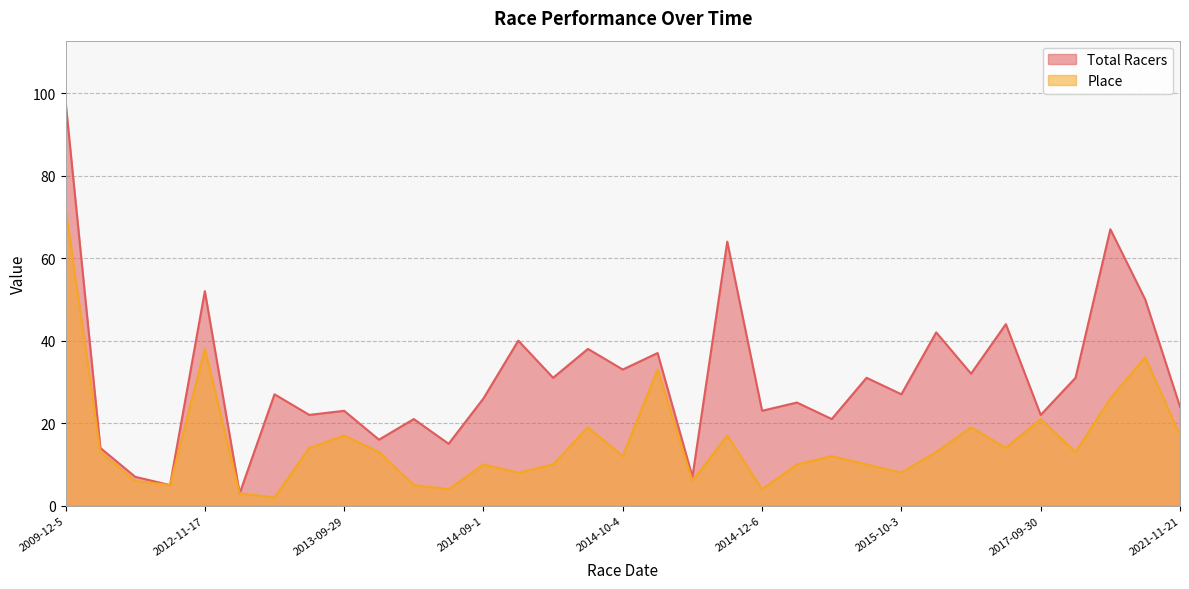

True or false: Place has a value of 5 at 2011-11-5.

False